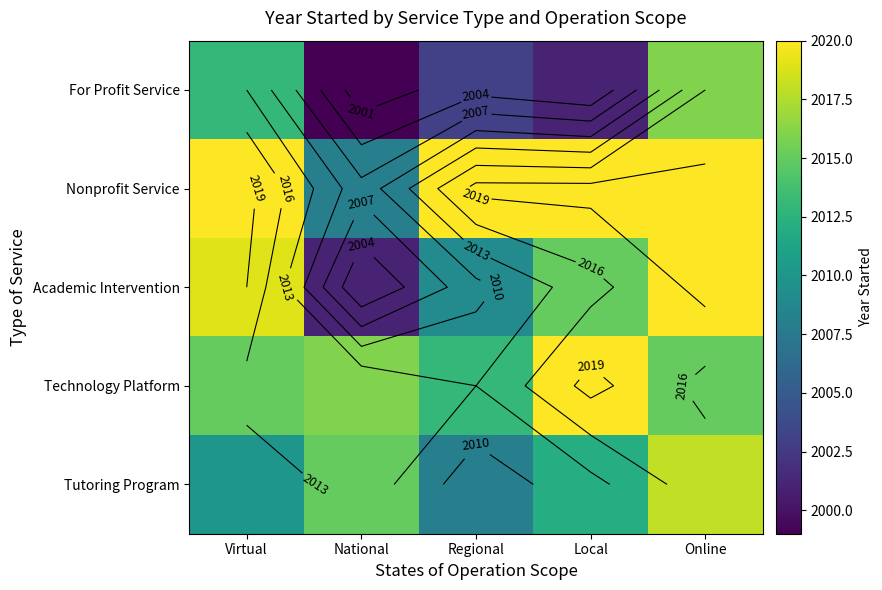

Which label corresponds to the smallest value in the chart?

National